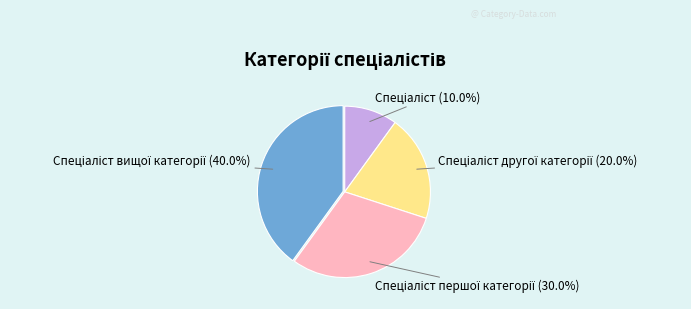

Is there a majority slice in this chart?

No